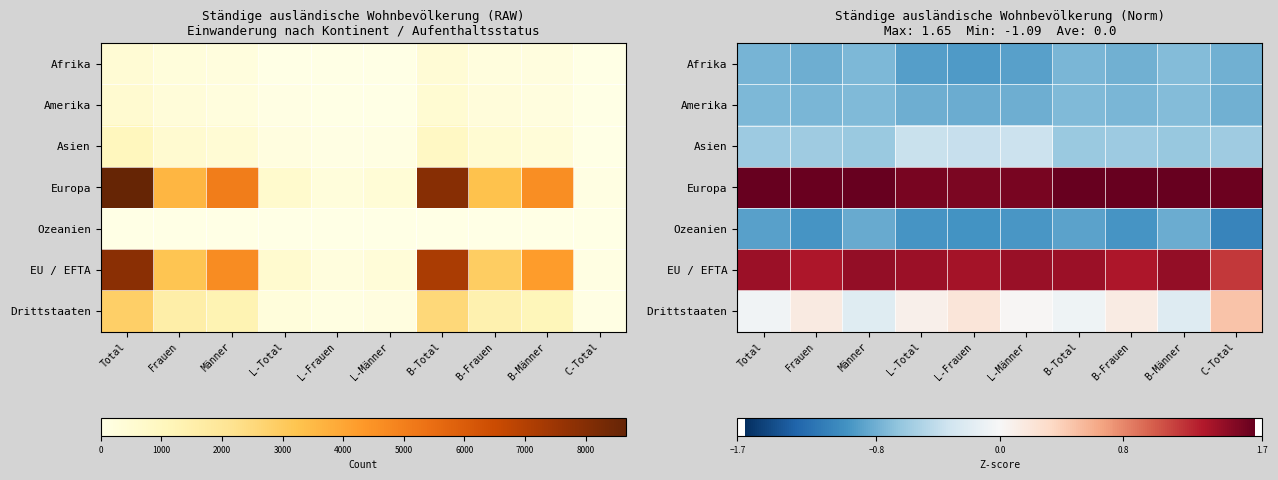

Read the Asien value at B-Total.

-0.6